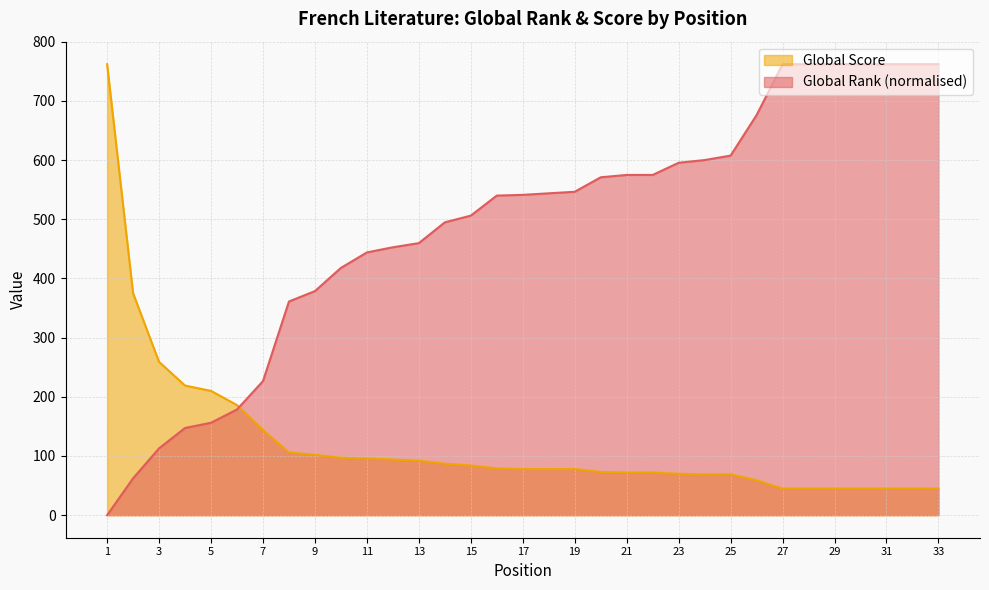

True or false: Global Score and Global Rank intersect in this chart.

True